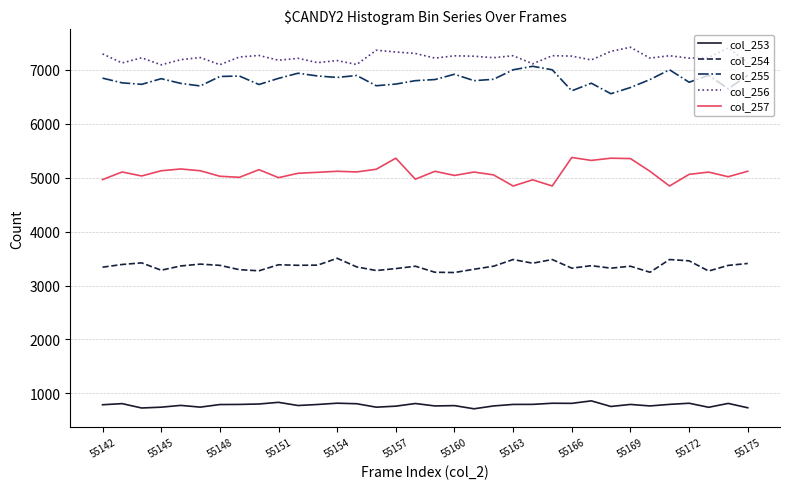

In col_257, how many points are lower than both neighbors (excluding endpoints)?

11